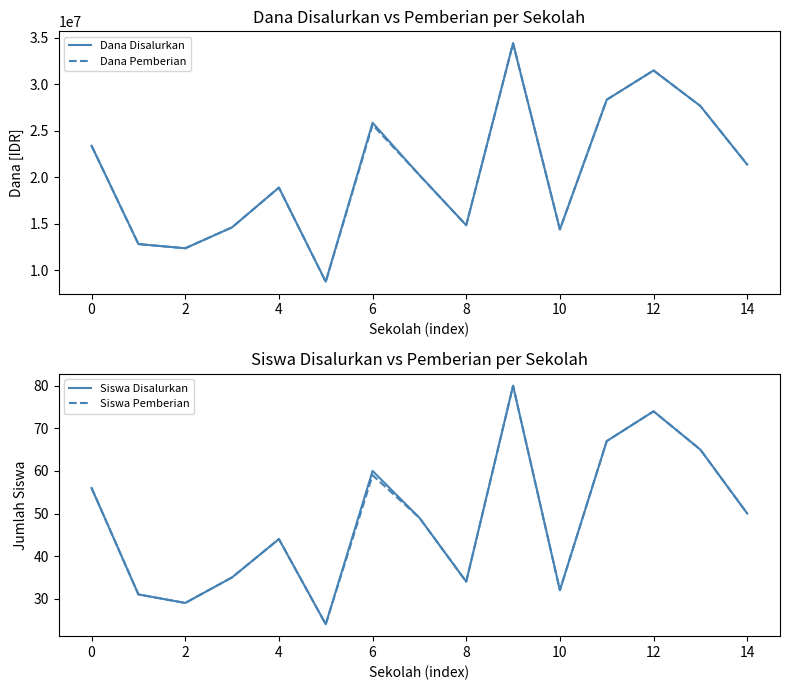

What is the highest value of the Dana Pemberian series?

34425000